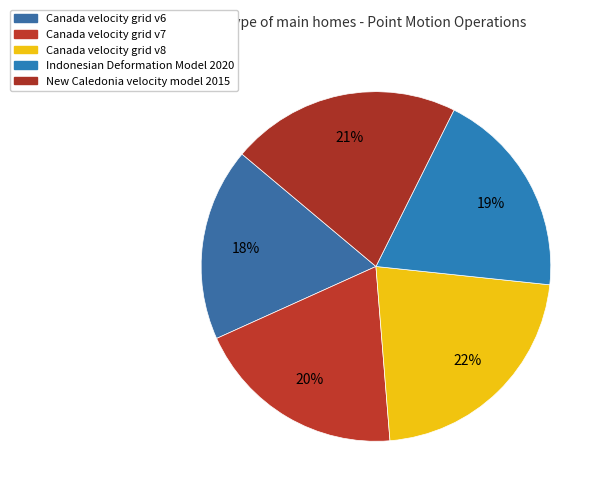

Which category has the biggest portion of the pie?

Canada velocity grid v8